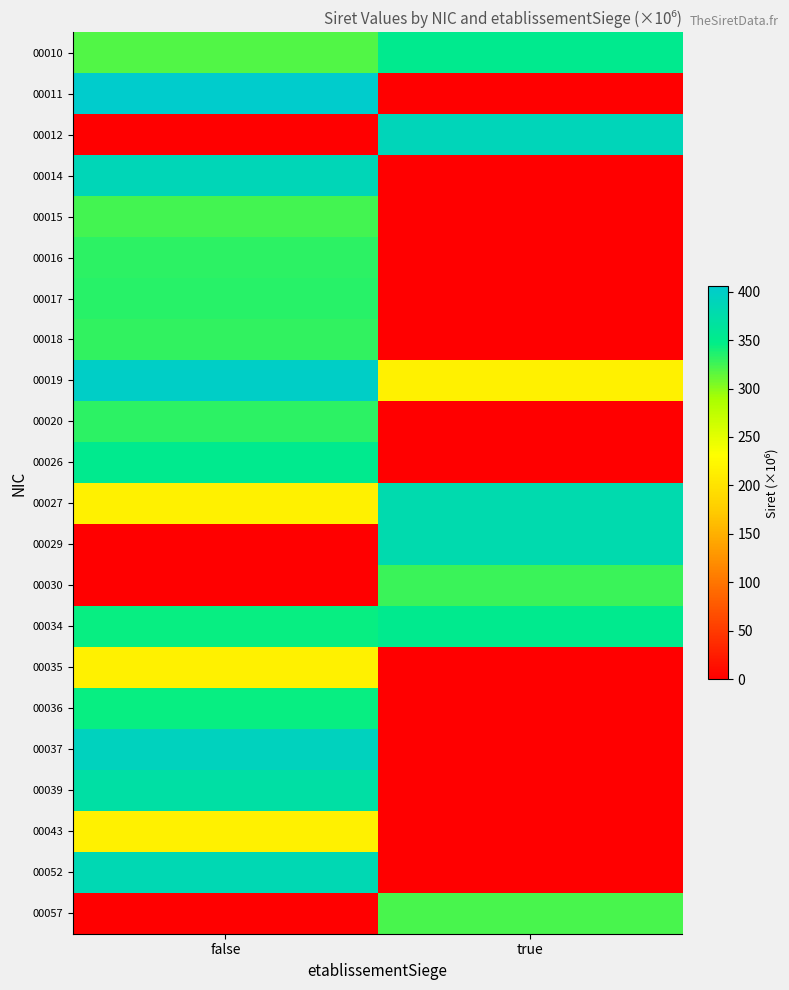

Reading left to right, list all the values displayed in this chart.

00010: false=318.2	true=352.4
00011: false=405.3	true=0.0
00012: false=0.0	true=388.3
00014: false=387.7	true=0.0
00015: false=323.1	true=0.0
00016: false=331.1	true=0.0
00017: false=332.5	true=0.0
00018: false=330.6	true=0.0
00019: false=399.8	true=215.7
00020: false=331.0	true=0.0
00026: false=351.5	true=0.0
00027: false=215.7	true=379.3
00029: false=0.0	true=379.3
00030: false=0.0	true=326.6
00034: false=344.5	true=351.5
00035: false=215.7	true=0.0
00036: false=343.5	true=0.0
00037: false=393.0	true=0.0
00039: false=370.7	true=0.0
00043: false=215.7	true=0.0
00052: false=383.6	true=0.0
00057: false=0.0	true=321.9